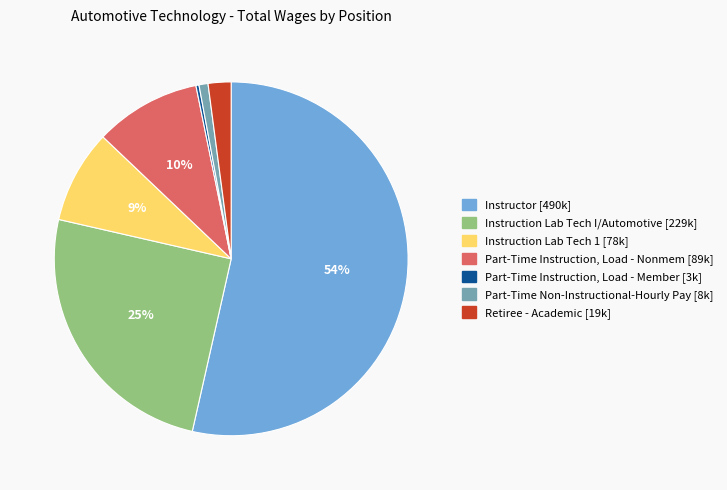

What is the largest slice in the pie chart?

Instructor